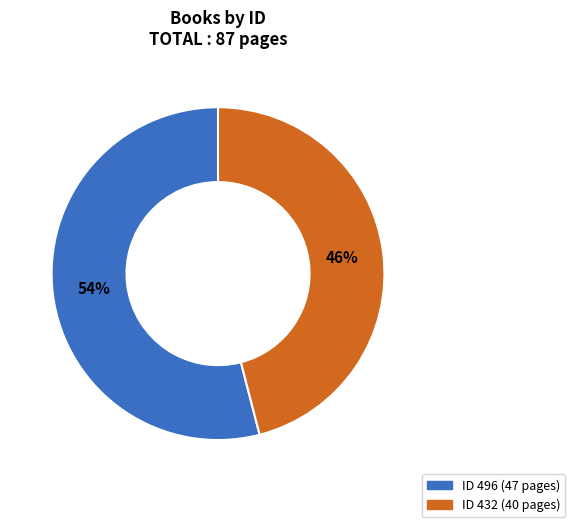

To the nearest percent, what is the average slice percentage?

50%